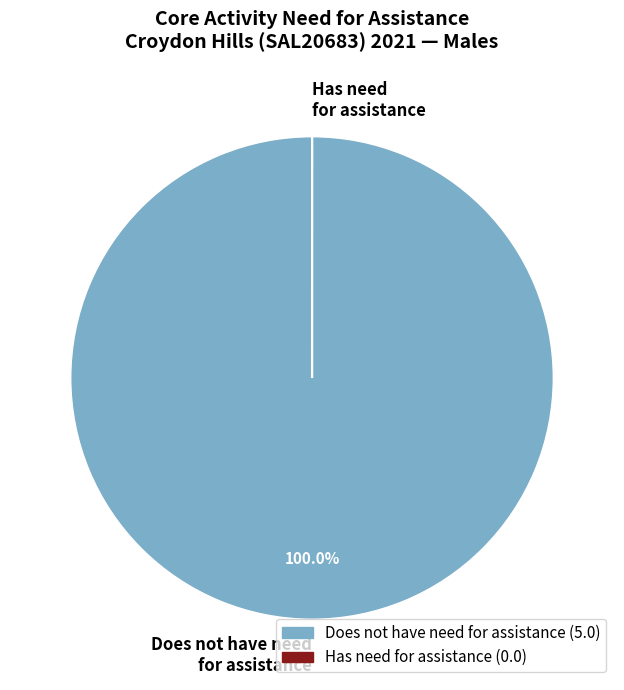

Does any single category account for the majority?

Yes